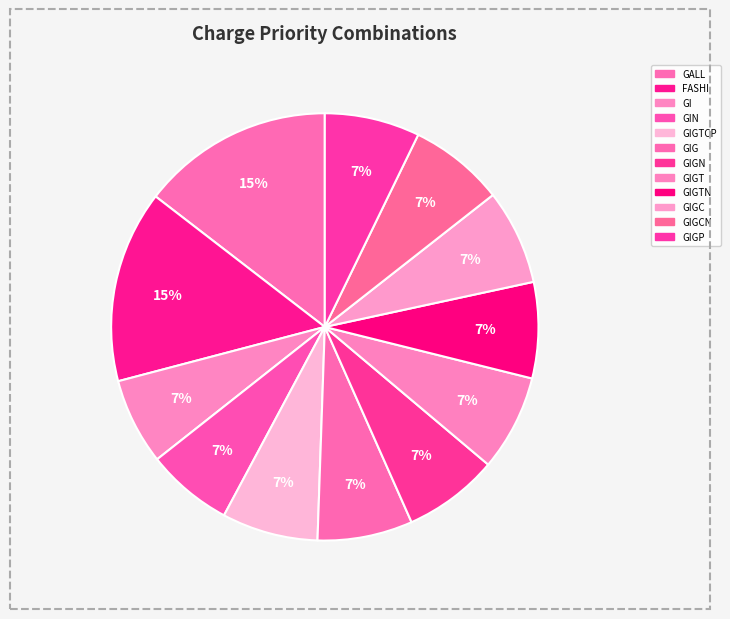

Rank the categories by value from highest to lowest.

GALL, FASHI, GIGTCP, GIGTN, GIGT, GIGCN, GIGC, GIGP, GIGN, GIG, GIN, GI